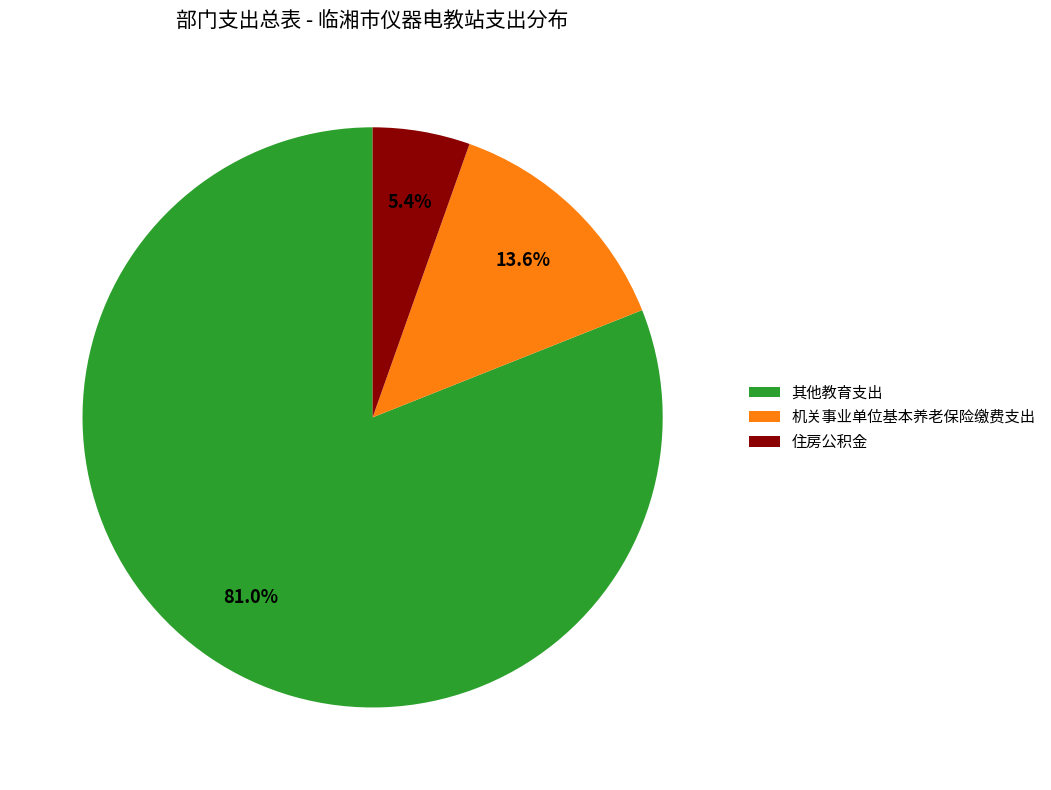

What is the ratio of the value at 住房公积金 to the value at 机关事业单位基本养老保险缴费支出?

0.4